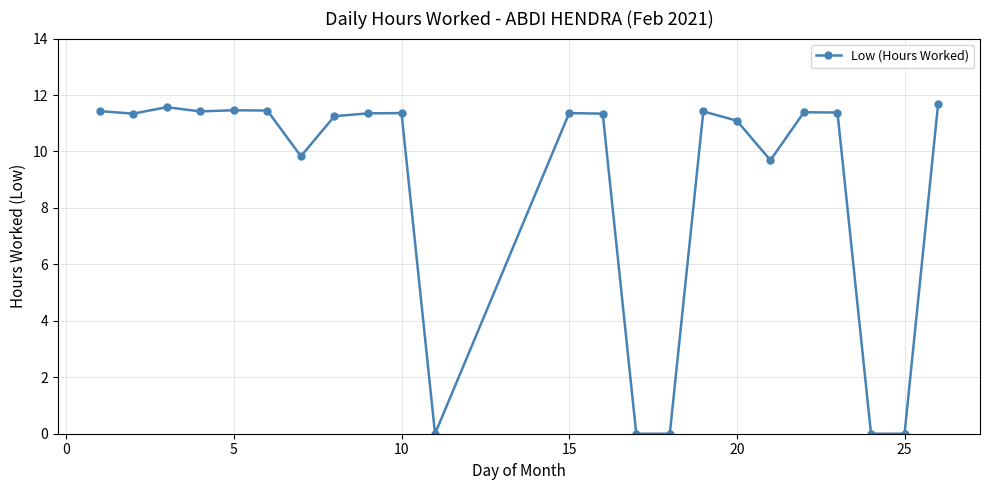

What is the value of the 7th point from the left?

9.8